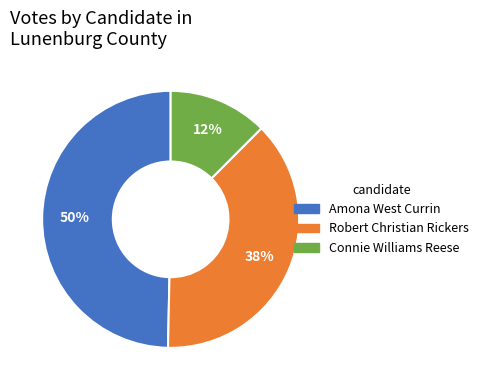

To the nearest percent, what is the average slice percentage?

33%